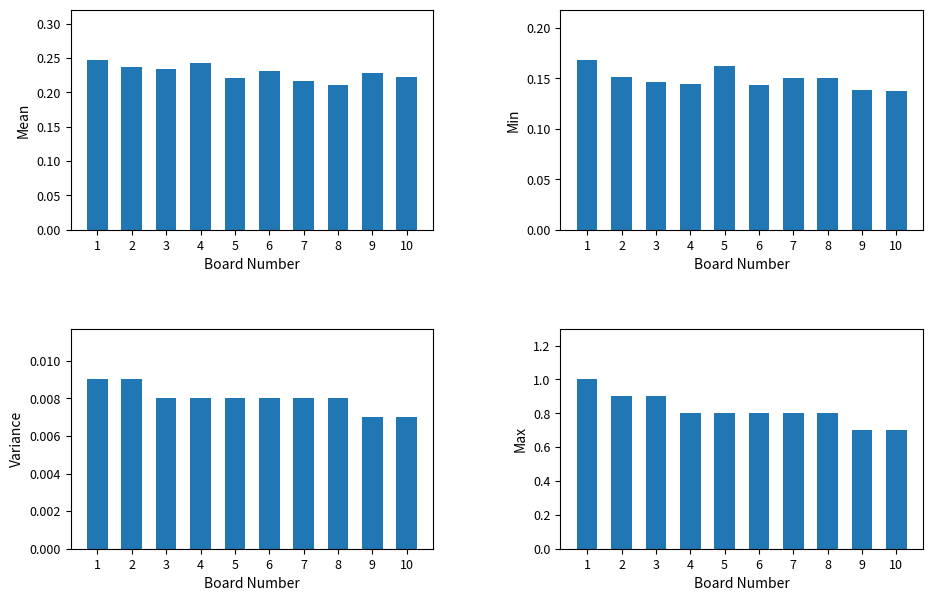

At 5, list the series in order from smallest to largest.

White Points /500, Black Rating /15000, White Rating /10000, Black Points /5